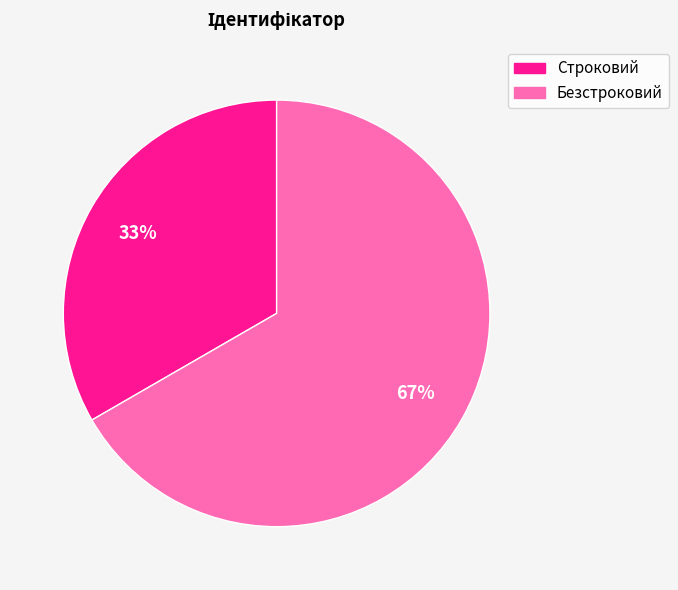

The Строковий slice represents 26% of the pie. True or false?

False